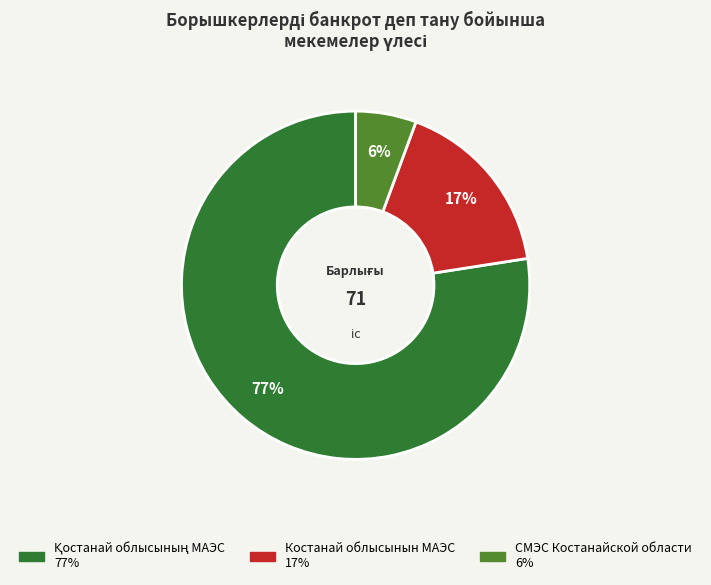

Does any single category account for the majority?

Yes